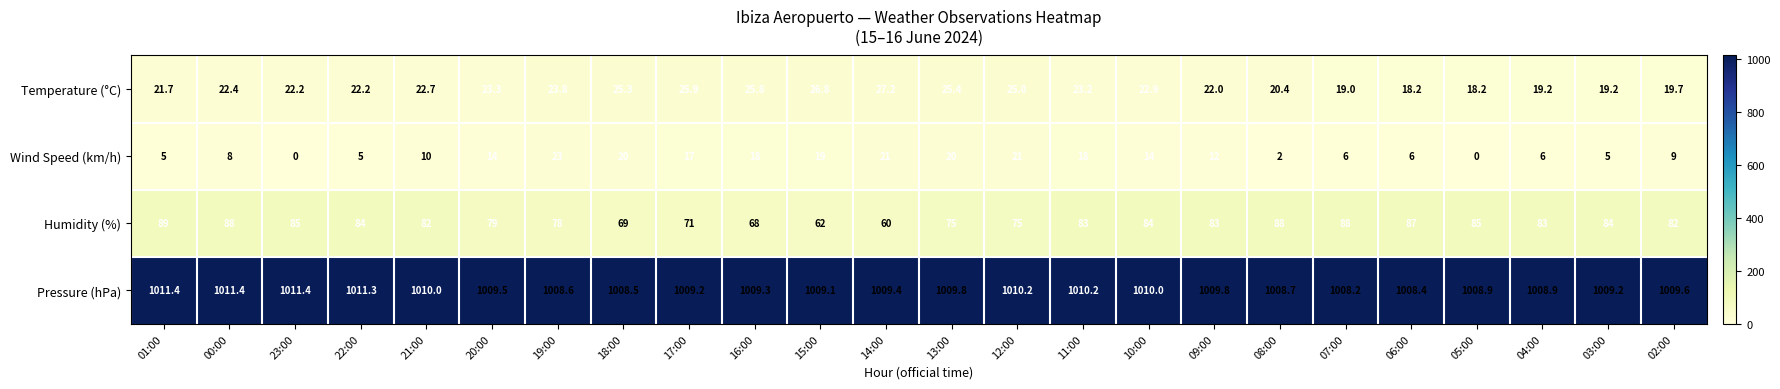

The value of Humidity (%) at 09:00 is 27.3. True or false?

False